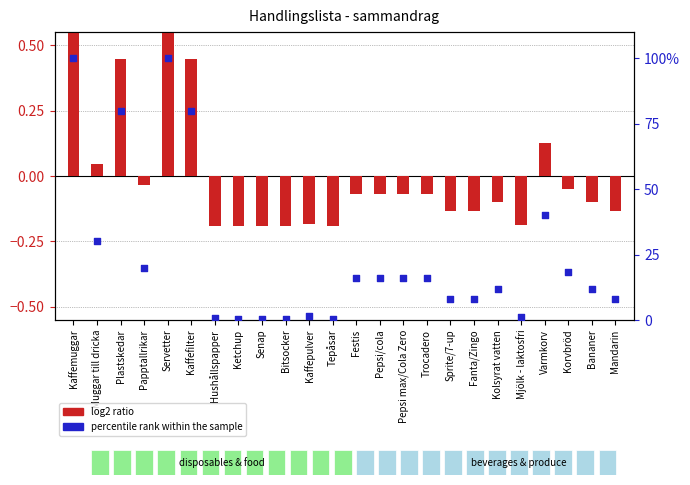

Which series contains the lowest Y value?

log2 ratio